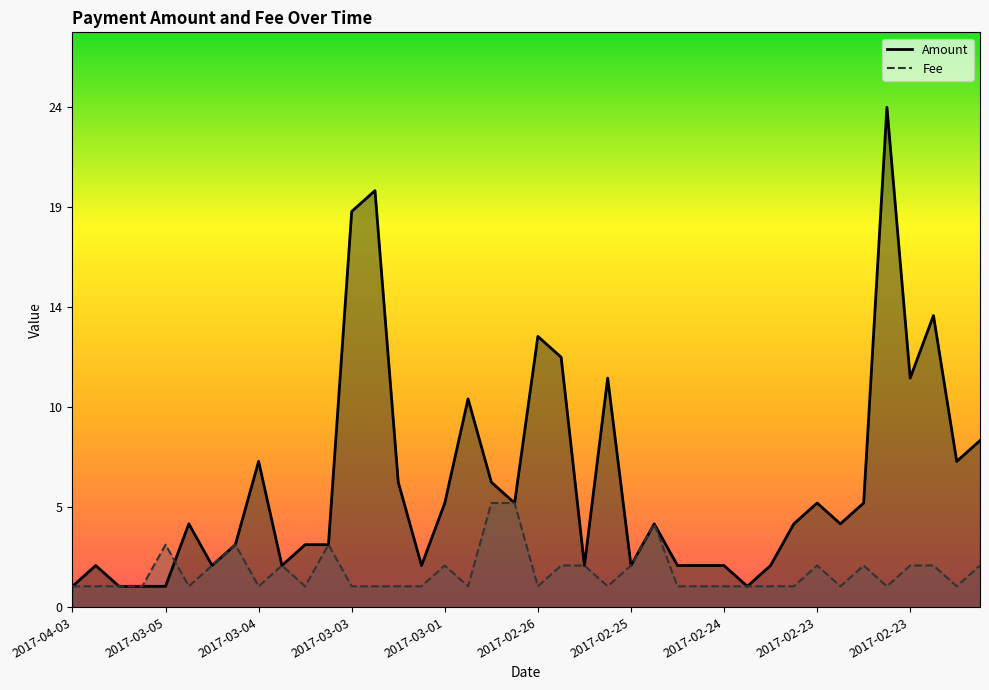

Which series ends up on top after the final intersection of Fee and Amount?

Amount